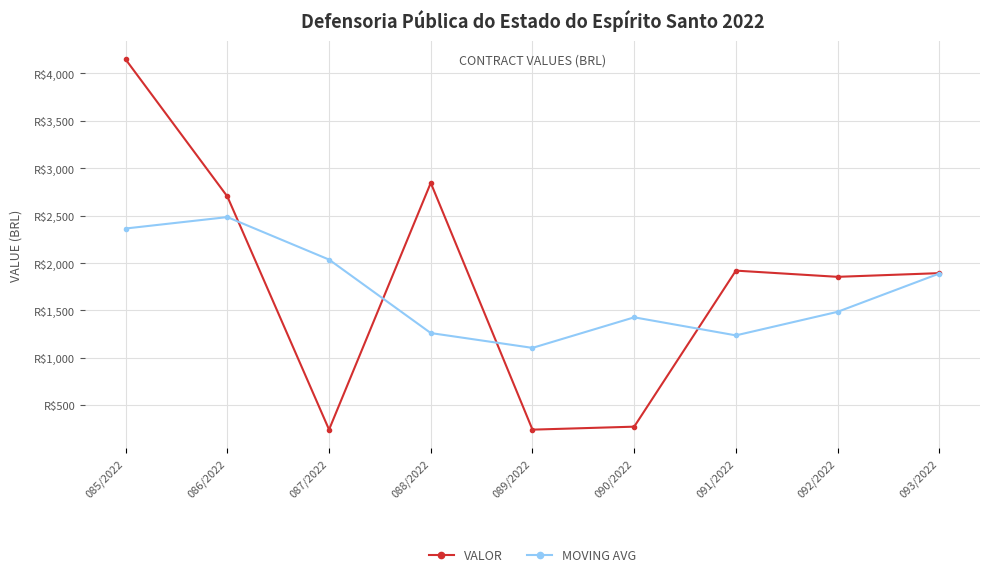

Is this an area chart (filled region under the line)?

No